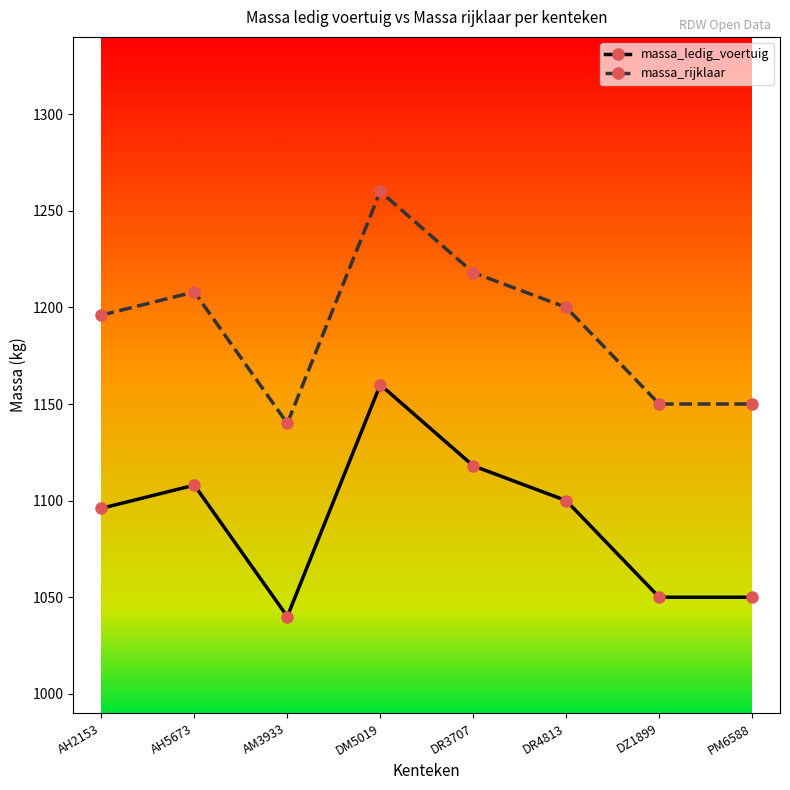

Rank the series by their maximum value, from highest to lowest.

massa_rijklaar, massa_ledig_voertuig